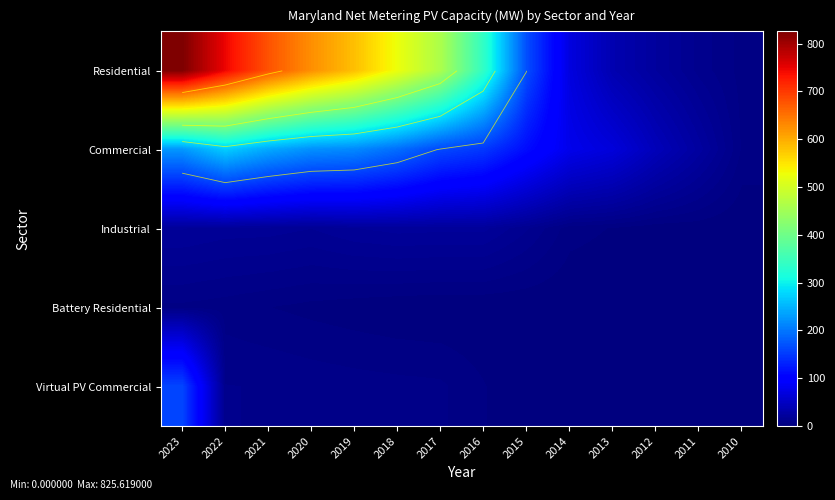

Where does the Residential series first go above 460?

2023